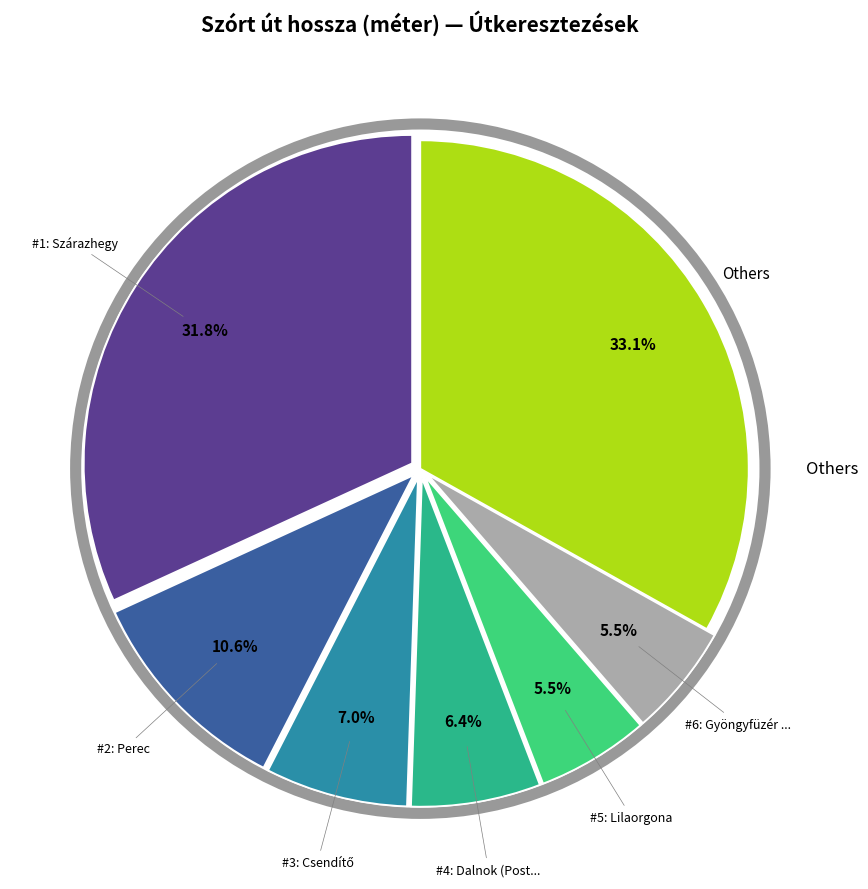

To the nearest percent, what is the difference between the largest and smallest slice percentages?

28%